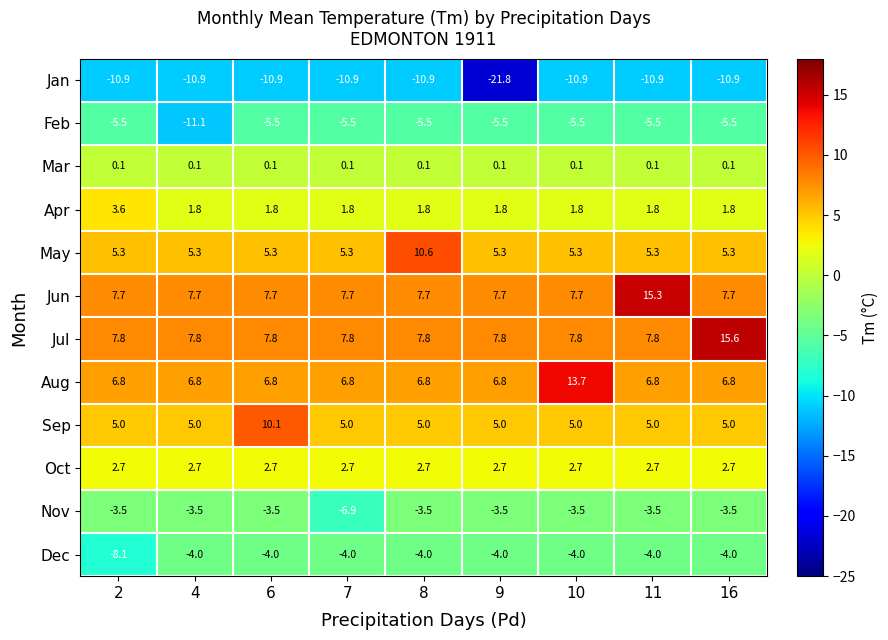

What is the difference between the maximum and minimum values in the Jun series?

7.6